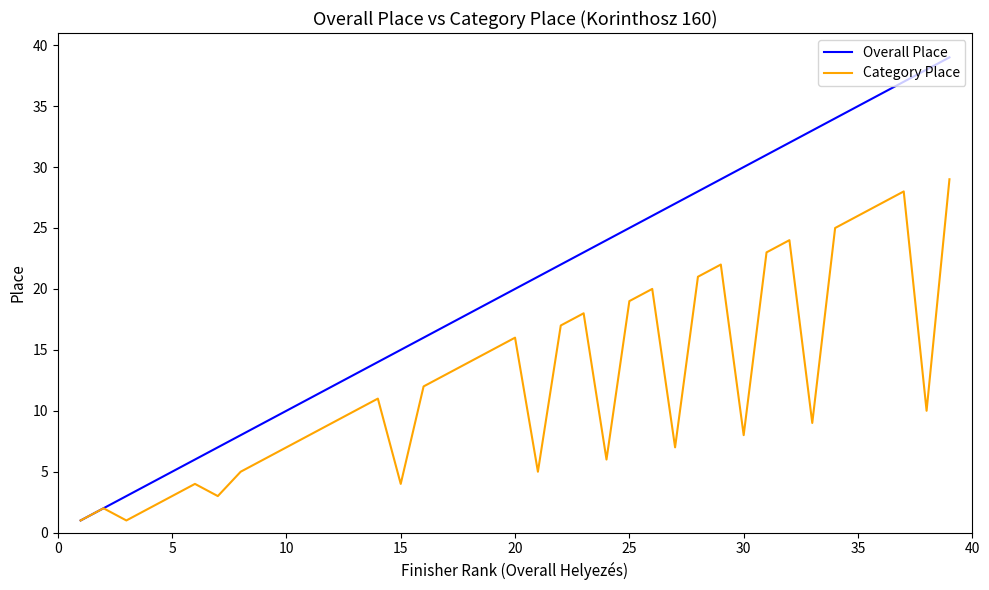

What is the maximum value for Category Place?

29